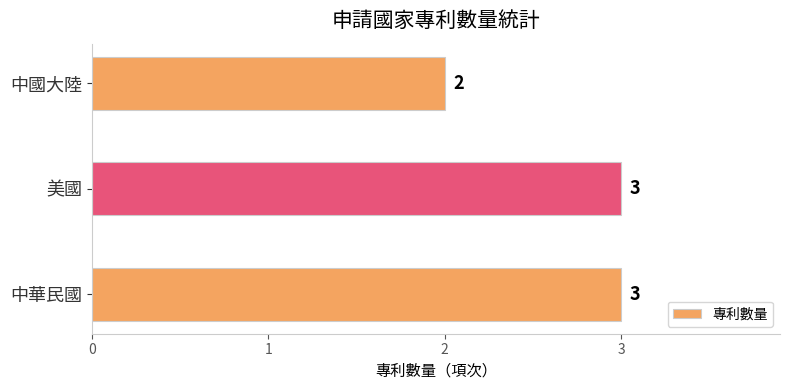

How many values are between 2 and 3?

3